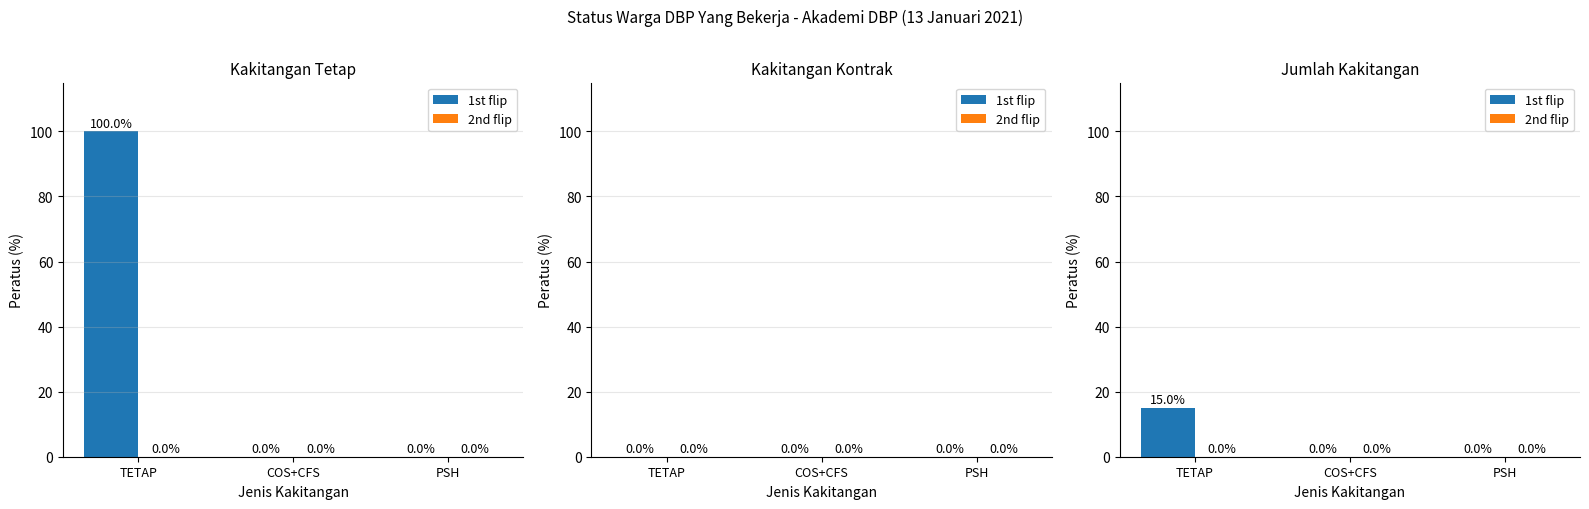

At which label does 2nd flip reach its minimum?

TETAP